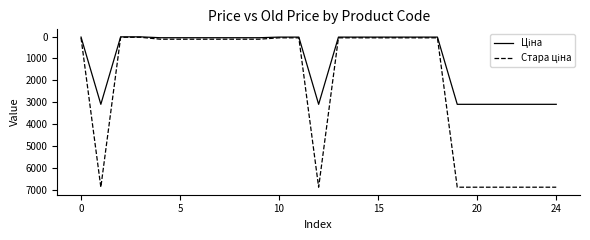

How many series are shown in this chart?

2